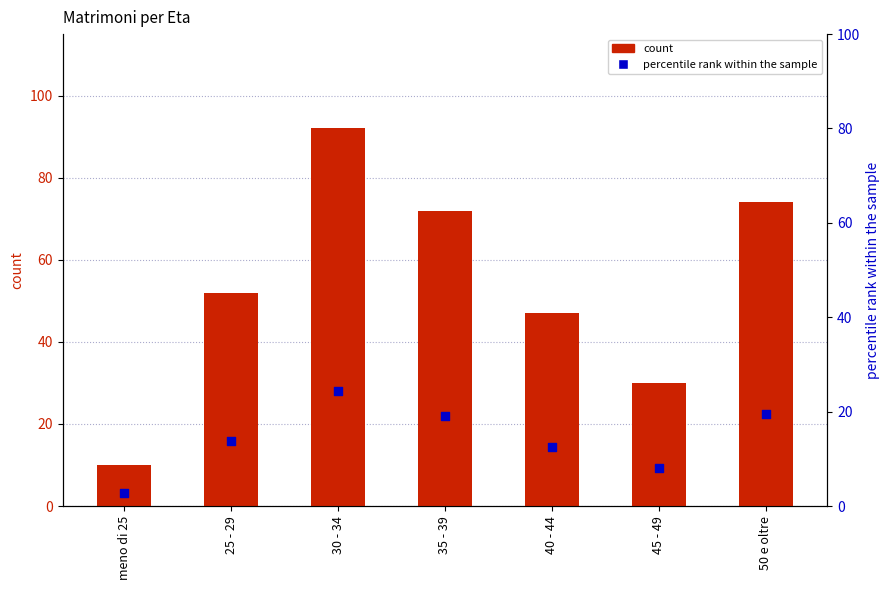

Which series reaches the maximum Y coordinate?

count